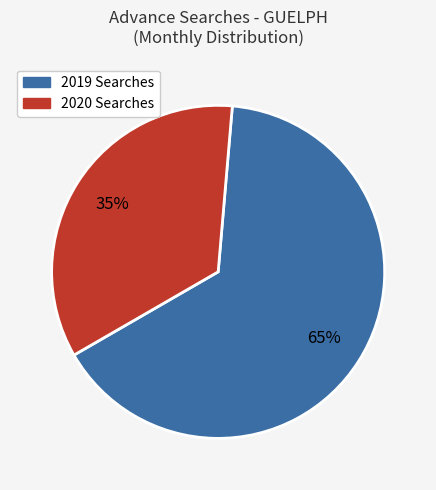

How many slices are in this pie chart?

2